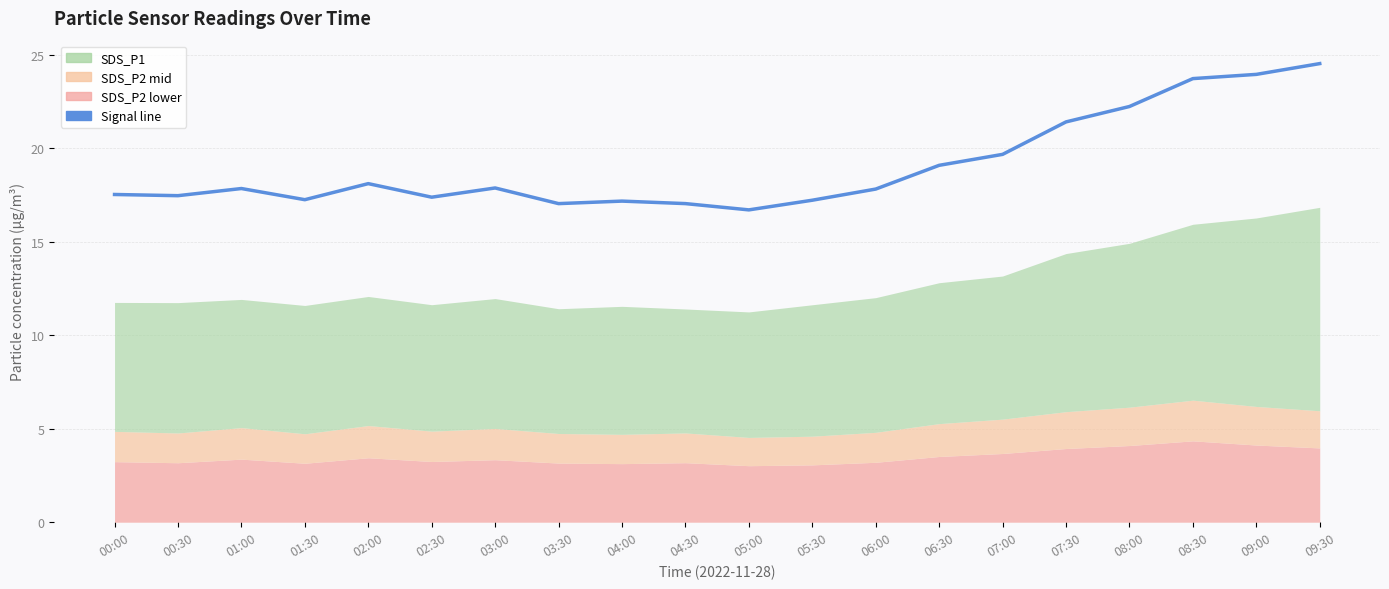

Reading left to right, what are all the values shown in this chart?

17.5	17.5	17.8	17.2	18.1	17.4	17.9	17.0	17.2	17.0	16.7	17.2	17.8	19.1	19.7	21.4	22.2	23.7	23.9	24.5